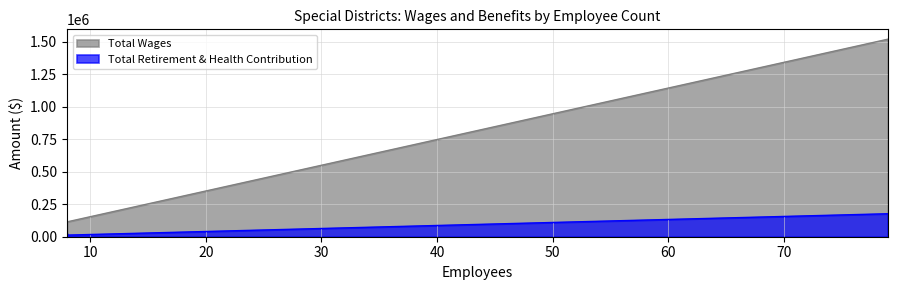

What is the total value across all series at 8?

126304